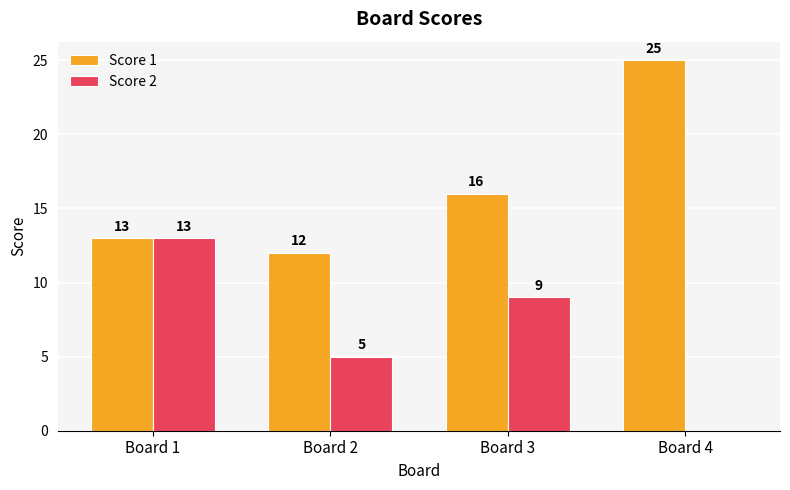

What value does the Score 2 series have at Board 1?

13